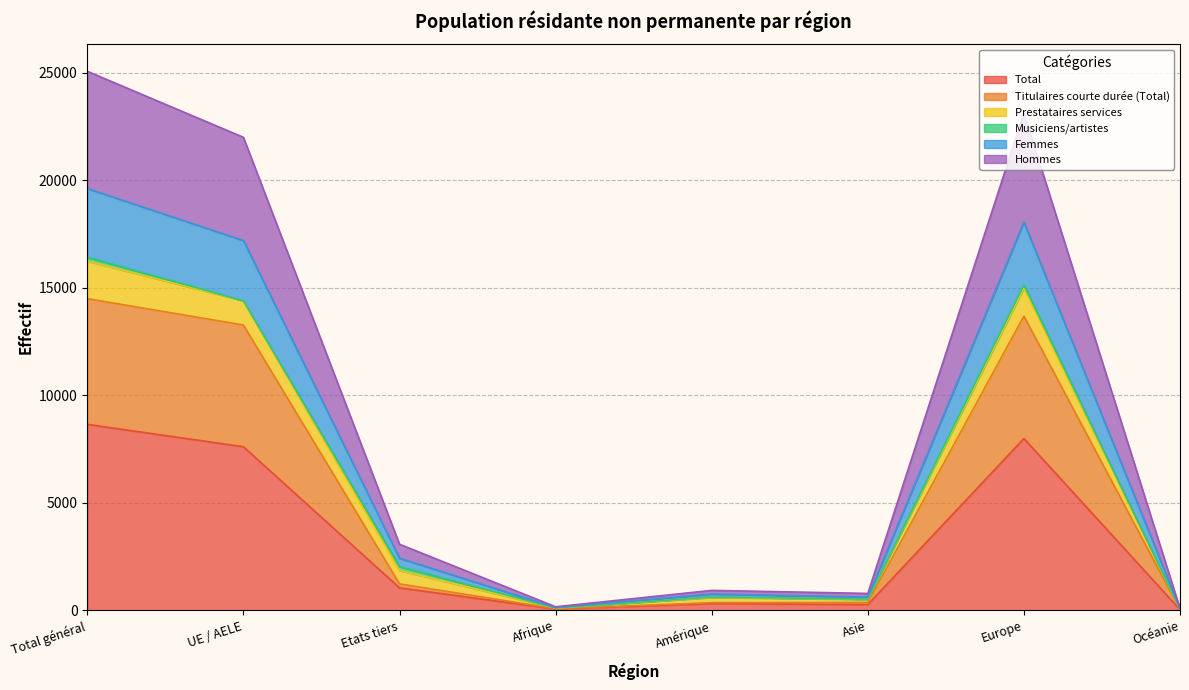

Between Total général and Europe, which series saw the biggest shift?

Hommes